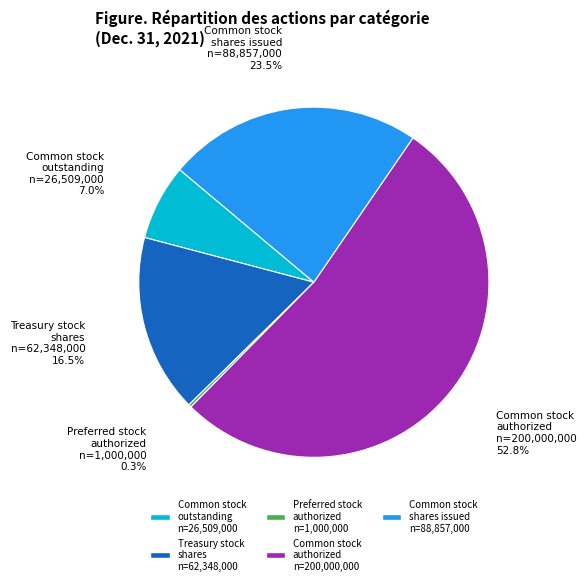

Does any single category account for the majority?

Yes